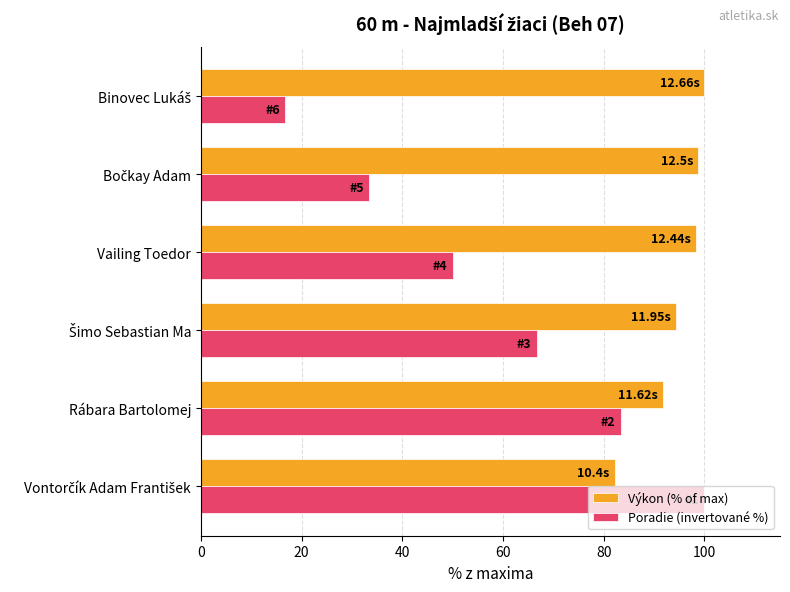

Which series has the largest total across all categories?

Výkon (% of max)